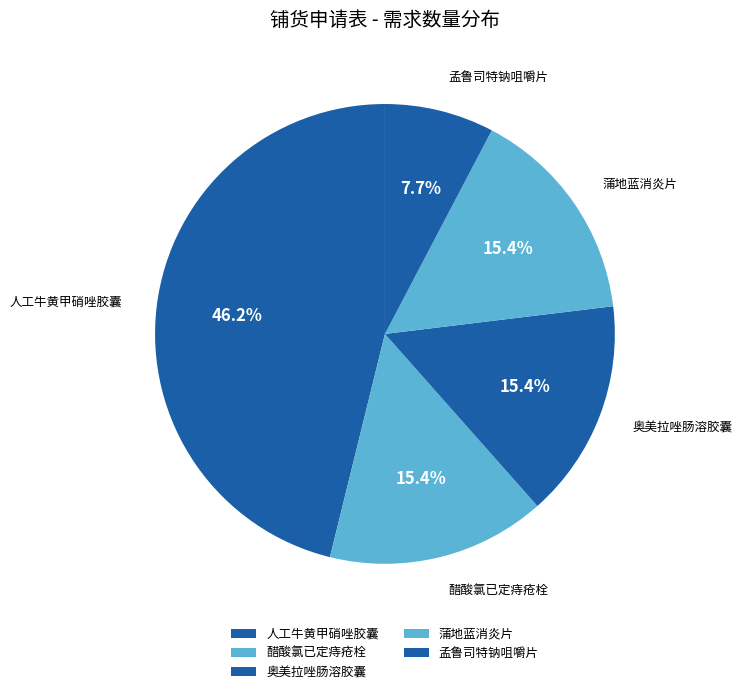

What is the largest slice in the pie chart?

人工牛黄甲硝唑胶囊